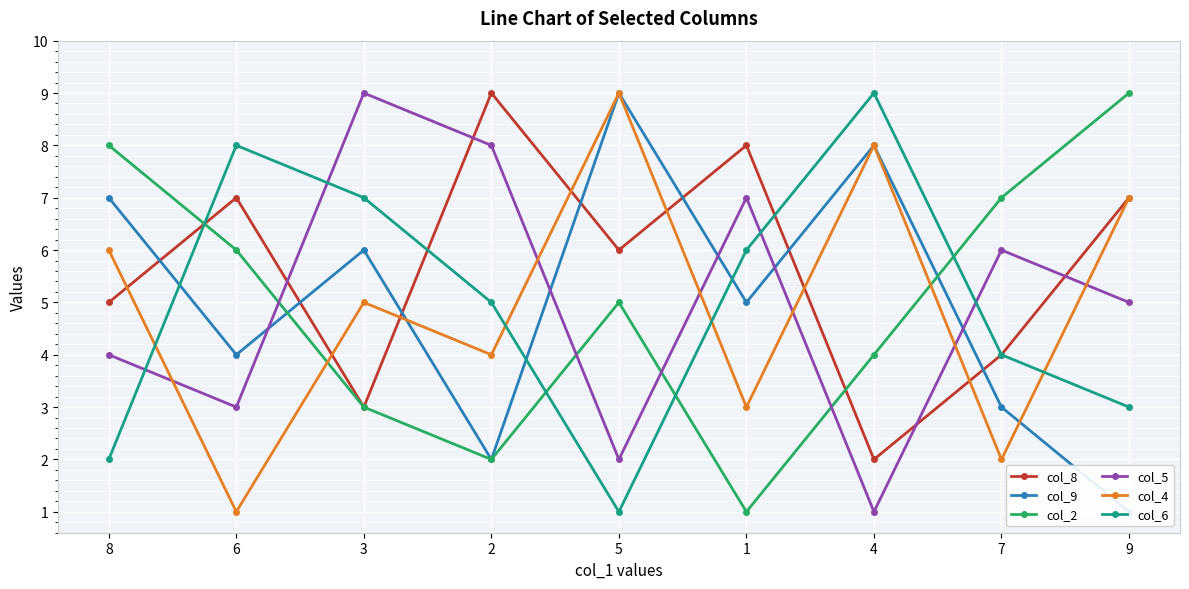

Reading left to right, transcribe all the data shown in this chart.

col_8: 8=5	6=7	3=3	2=9	5=6	1=8	4=2	7=4	9=7
col_9: 8=7	6=4	3=6	2=2	5=9	1=5	4=8	7=3	9=1
col_2: 8=8	6=6	3=3	2=2	5=5	1=1	4=4	7=7	9=9
col_5: 8=4	6=3	3=9	2=8	5=2	1=7	4=1	7=6	9=5
col_4: 8=6	6=1	3=5	2=4	5=9	1=3	4=8	7=2	9=7
col_6: 8=2	6=8	3=7	2=5	5=1	1=6	4=9	7=4	9=3